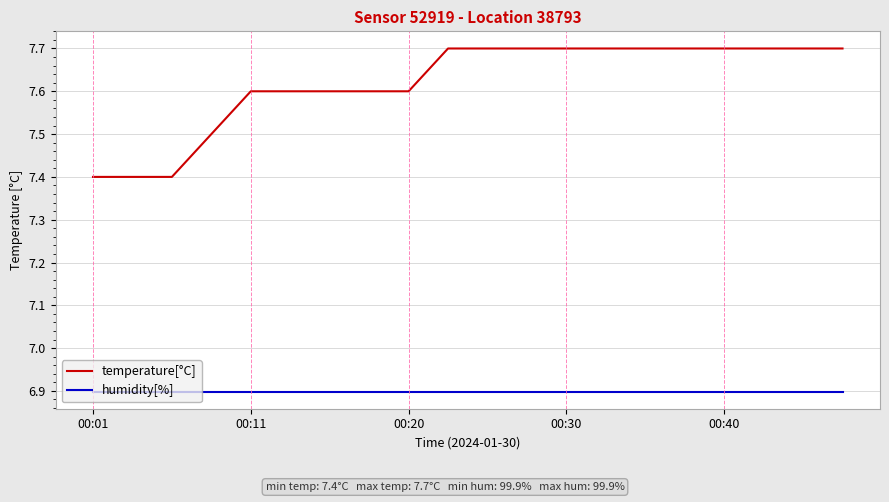

True or false: temperature[°C] and humidity[%] cross at least once.

False